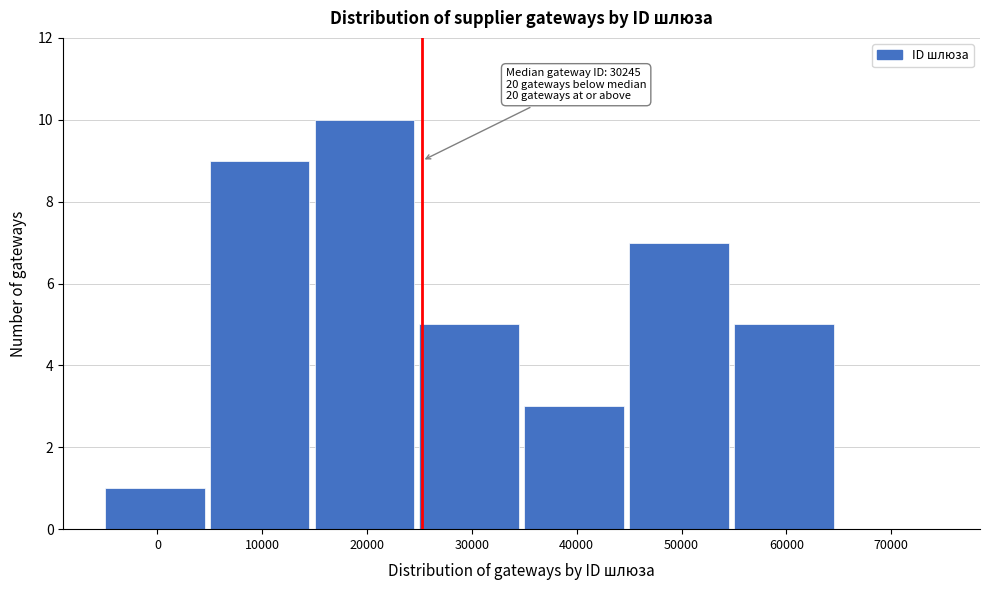

Reading right to left, what are all the values shown in this chart?

70000=0	60000=5	50000=7	40000=3	30000=5	20000=10	10000=9	0=1